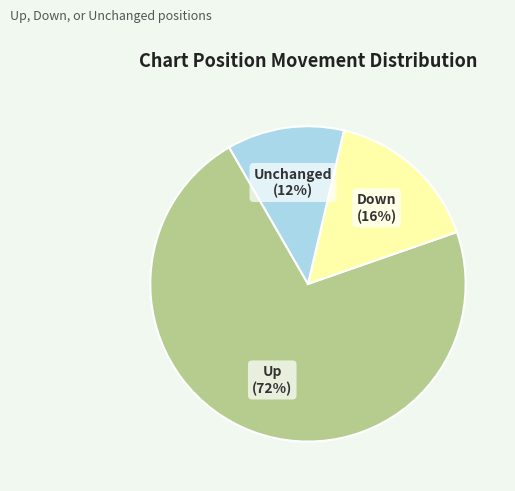

To the nearest percent, what is the average slice percentage?

33%